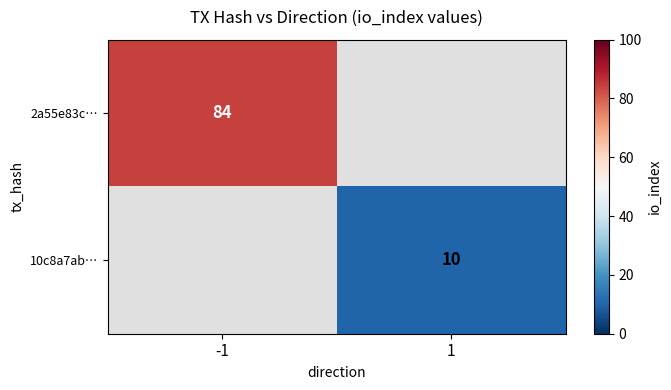

The 10c8a7ab… series shows 15 at 1. True or false?

False